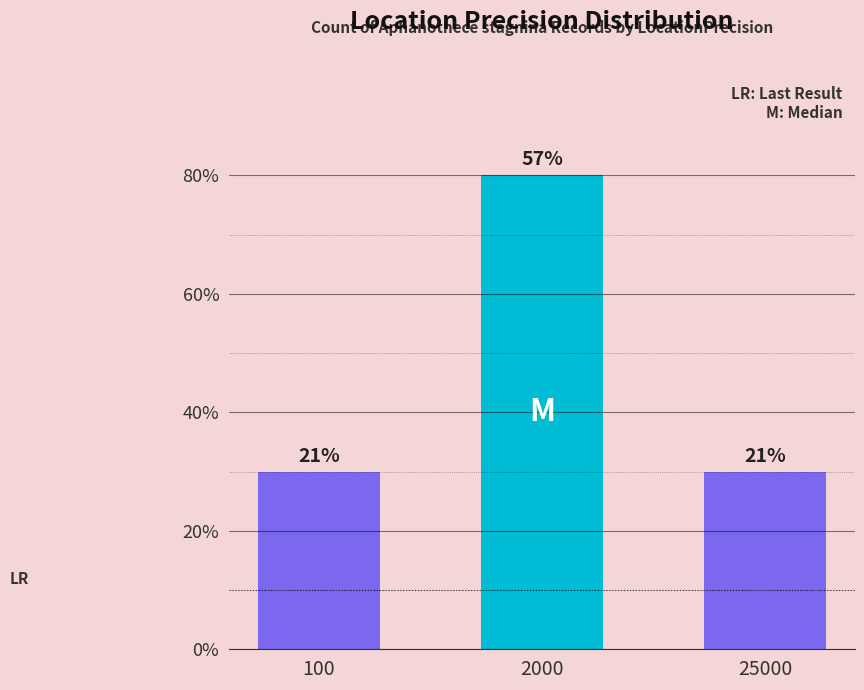

Between 100 and 25000, which is larger?

100